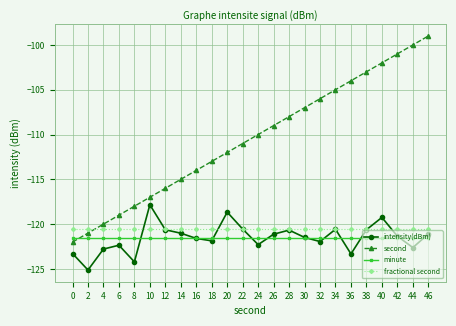

What is the difference between the second highest and second lowest values in the intensity(dBm) series?

5.5